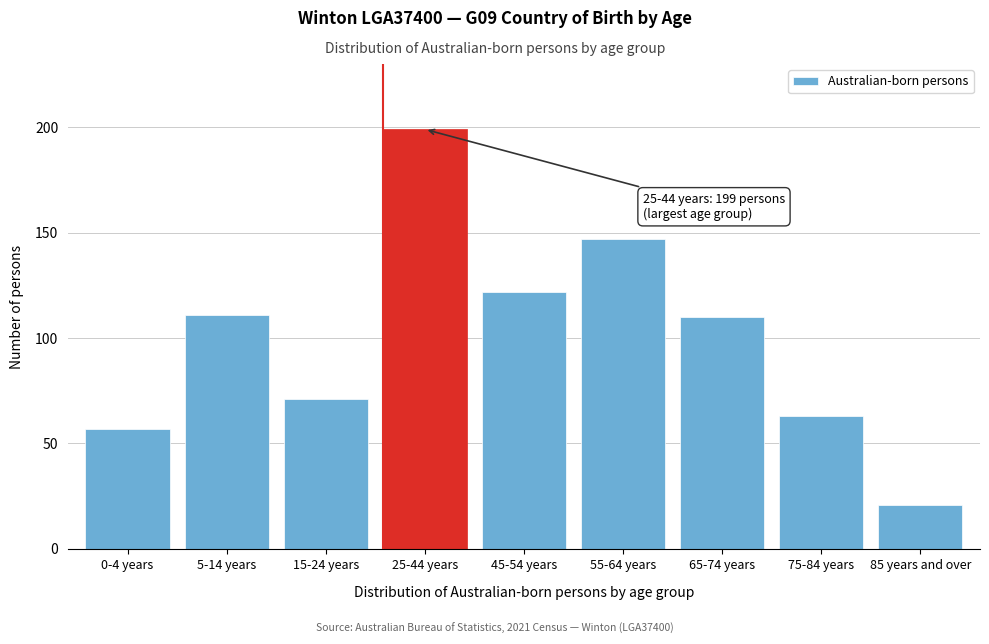

Reading right to left, list all the values displayed in this chart.

21	63	110	147	122	199	71	111	57